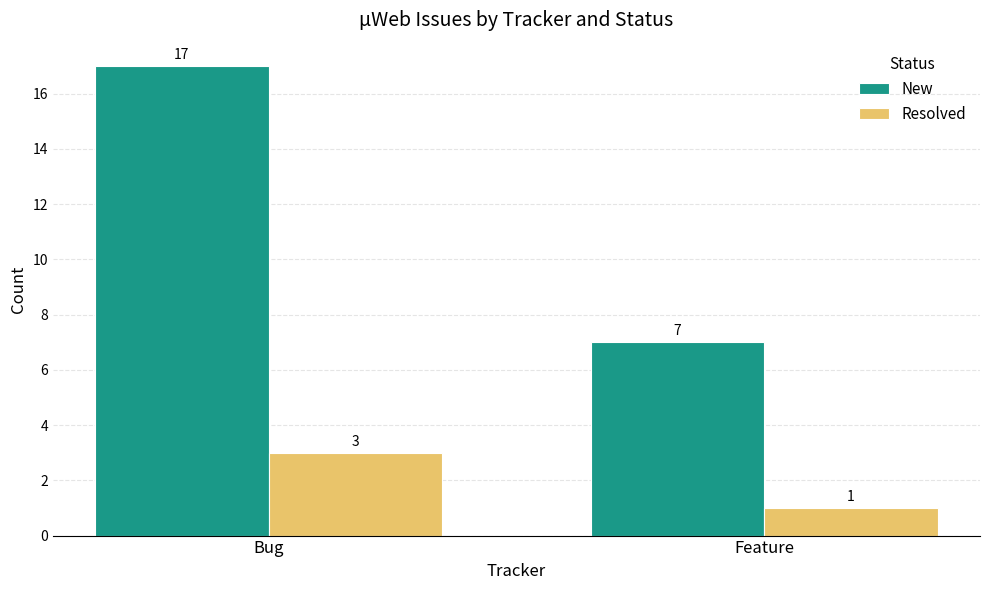

Reading left to right, list all the values displayed in this chart.

New: Bug=17	Feature=7
Resolved: Bug=3	Feature=1